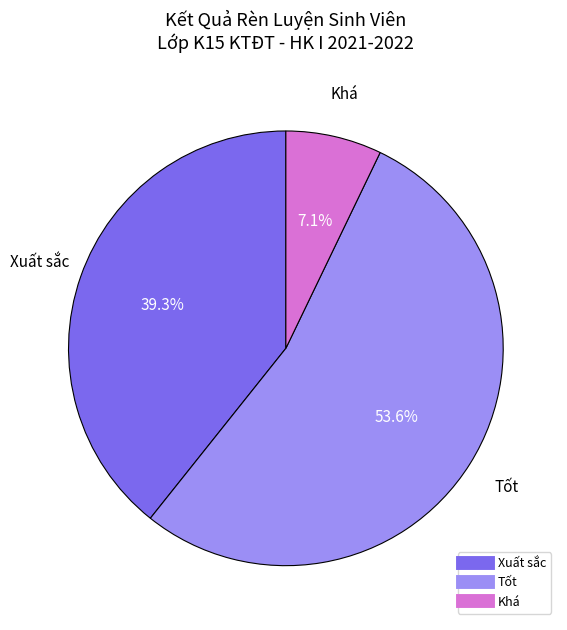

Does any single category account for the majority?

Yes